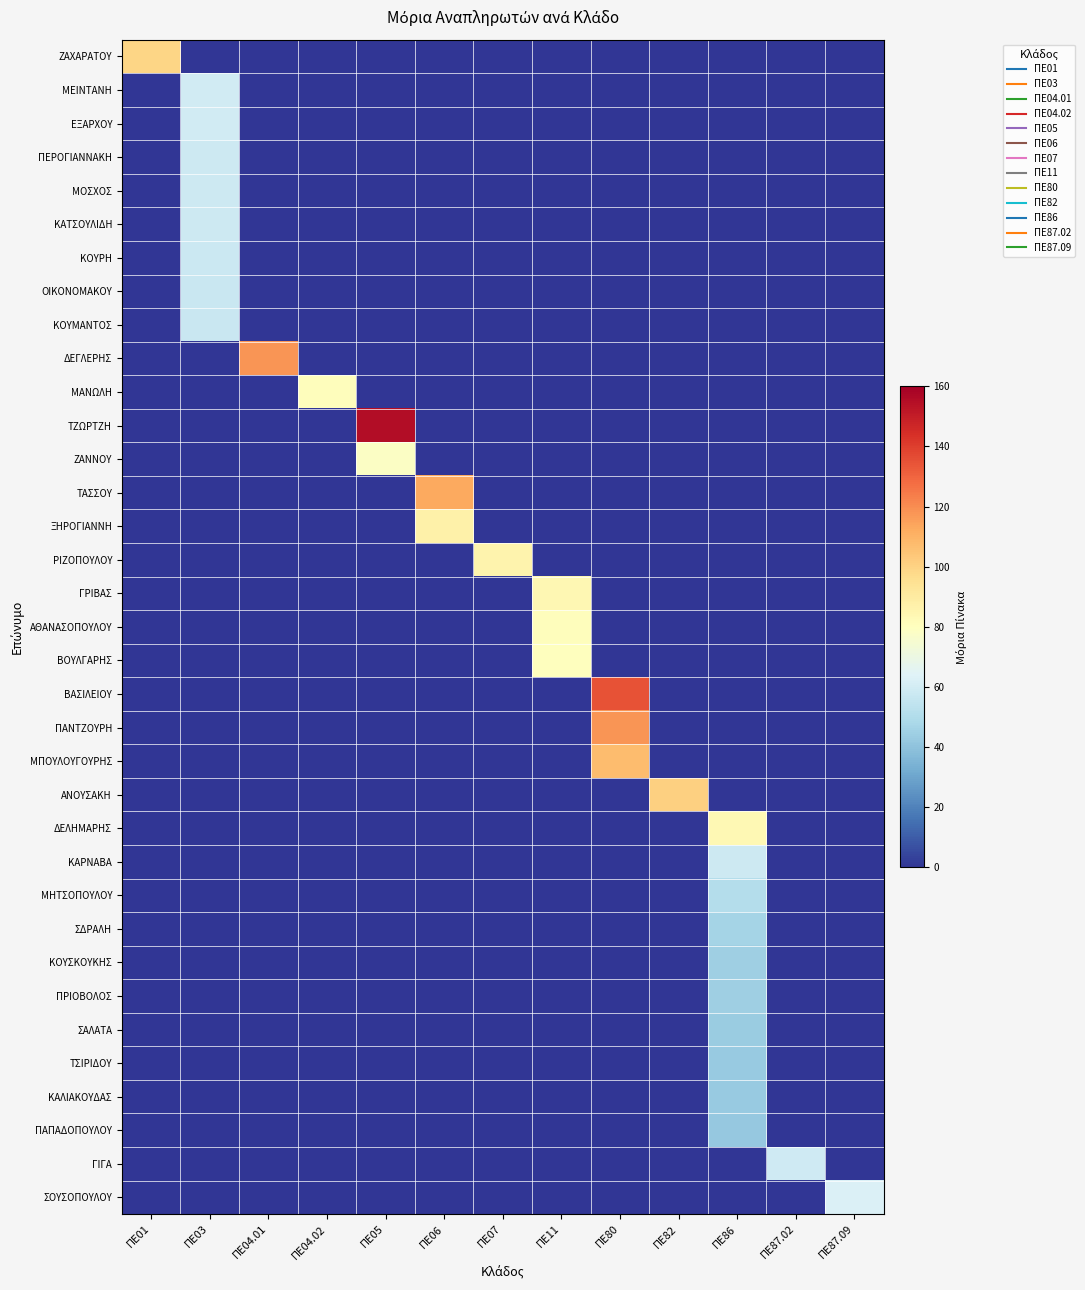

Rank the series by their maximum value, from lowest to highest.

ΠΑΠΑΔΟΠΟΥΛΟΥ, ΚΑΛΙΑΚΟΥΔΑΣ, ΤΣΙΡΙΔΟΥ, ΣΑΛΑΤΑ, ΠΡΙΟΒΟΛΟΣ, ΚΟΥΣΚΟΥΚΗΣ, ΣΔΡΑΛΗ, ΜΗΤΣΟΠΟΥΛΟΥ, ΚΟΥΜΑΝΤΟΣ, ΟΙΚΟΝΟΜΑΚΟΥ, ΚΟΥΡΗ, ΚΑΤΣΟΥΛΙΔΗ, ΚΑΡΝΑΒΑ, ΜΟΣΧΟΣ, ΠΕΡΟΓΙΑΝΝΑΚΗ, ΓΙΓΑ, ΕΞΑΡΧΟΥ, ΜΕΙΝΤΑΝΗ, ΣΟΥΣΟΠΟΥΛΟΥ, ΖΑΝΝΟΥ, ΒΟΥΛΓΑΡΗΣ, ΑΘΑΝΑΣΟΠΟΥΛΟΥ, ΜΑΝΩΛΗ, ΔΕΛΗΜΑΡΗΣ, ΓΡΙΒΑΣ, ΡΙΖΟΠΟΥΛΟΥ, ΞΗΡΟΓΙΑΝΝΗ, ΖΑΧΑΡΑΤΟΥ, ΑΝΟΥΣΑΚΗ, ΜΠΟΥΛΟΥΓΟΥΡΗΣ, ΤΑΣΣΟΥ, ΠΑΝΤΖΟΥΡΗ, ΔΕΓΛΕΡΗΣ, ΒΑΣΙΛΕΙΟΥ, ΤΖΩΡΤΖΗ